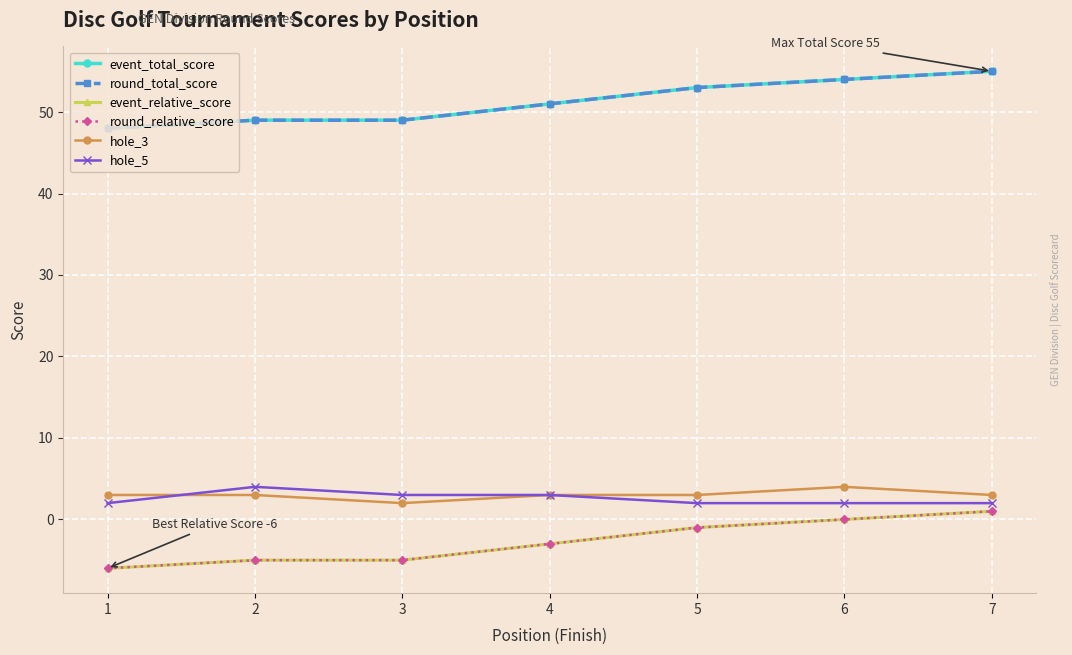

Does the chart have visible grid lines?

Yes